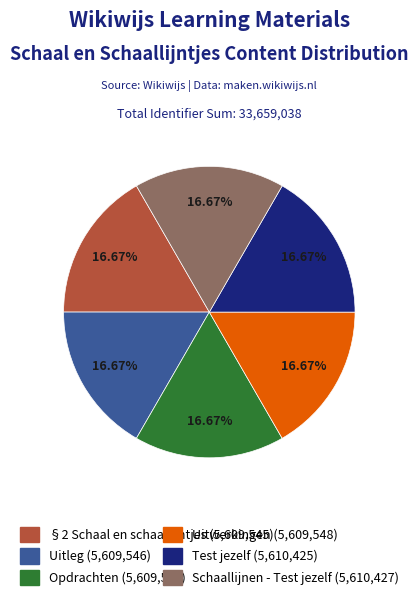

Is there any slice that represents more than half of the pie?

No